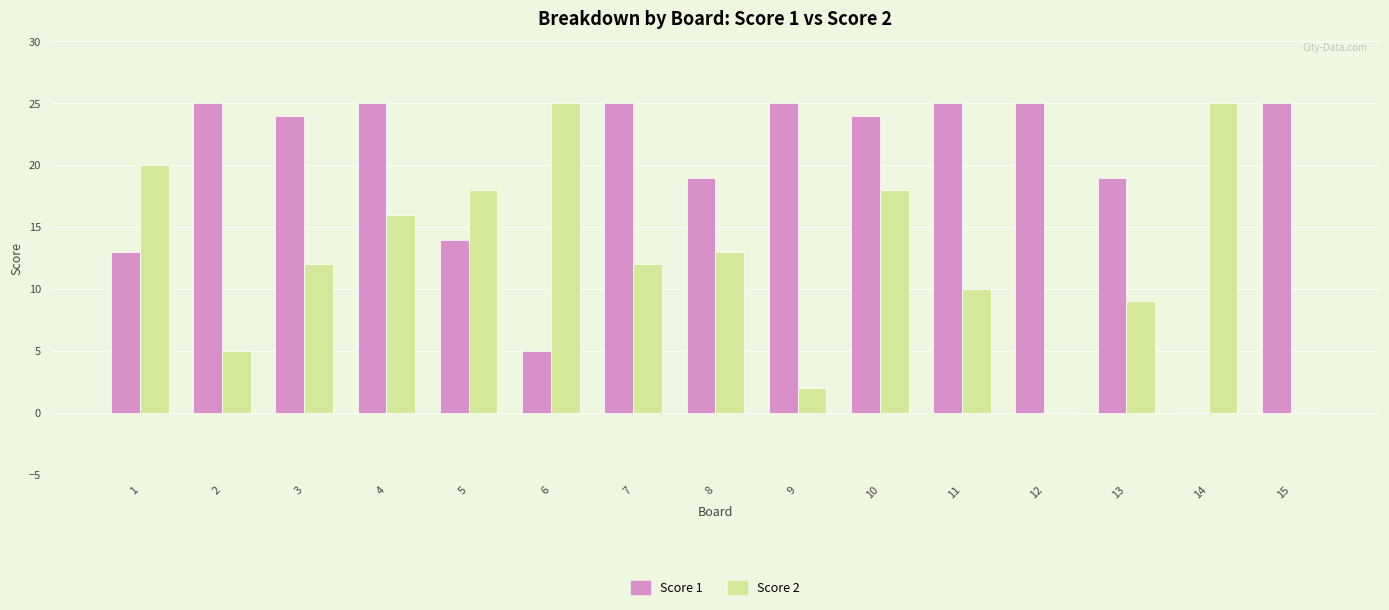

What is the total value across all series at 7?

37